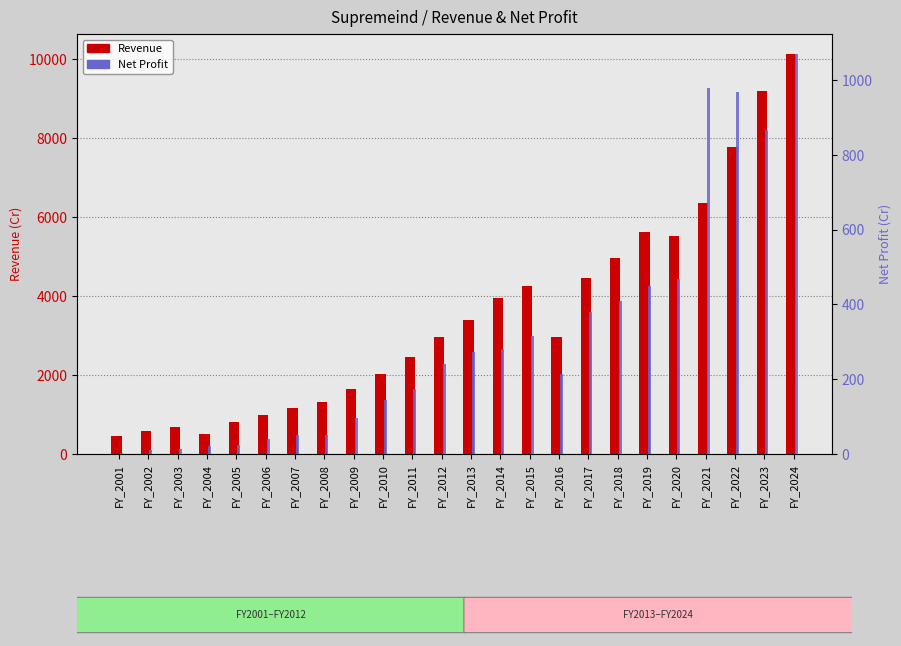

Reading left to right, extract all data points from this chart.

Revenue: 465.0	591.0	693.0	496.0	814.0	982.0	1162.0	1310.0	1652.0	2015.0	2469.0	2965.0	3403.0	3962.0	4255.0	2975.0	4462.0	4966.0	5612.0	5512.0	6357.0	7772.0	9201.0	10134.0
Net Profit: 2.8	11.0	14.0	21.0	24.0	40.0	50.0	51.0	97.0	145.0	175.0	241.0	272.0	281.0	316.0	213.0	379.0	410.0	449.0	467.0	978.0	968.0	866.0	1070.0